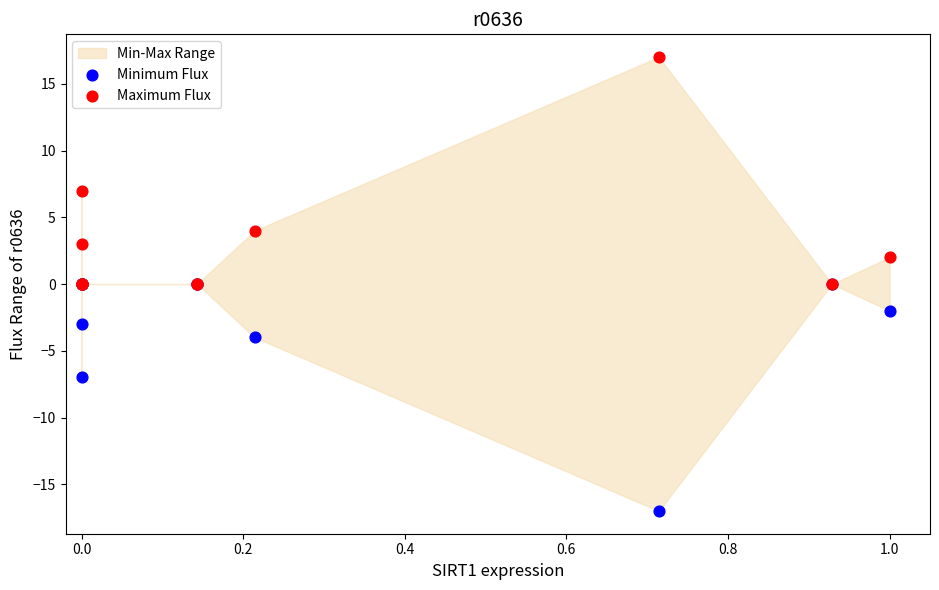

In the Maximum Flux series, what Y value is closest to 8?

7